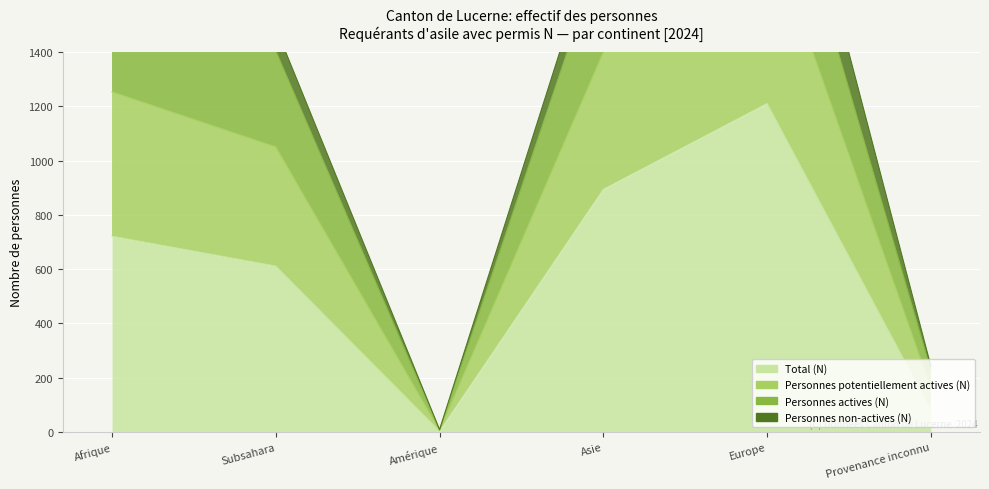

Which category has the highest value across all series?

Europe